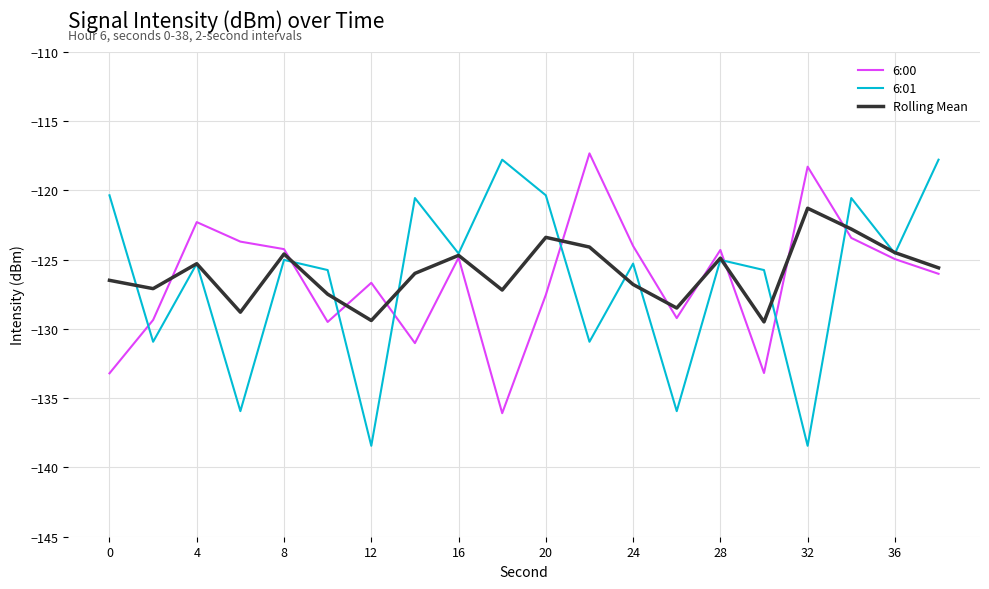

Which series has the largest range (max minus min)?

6:01